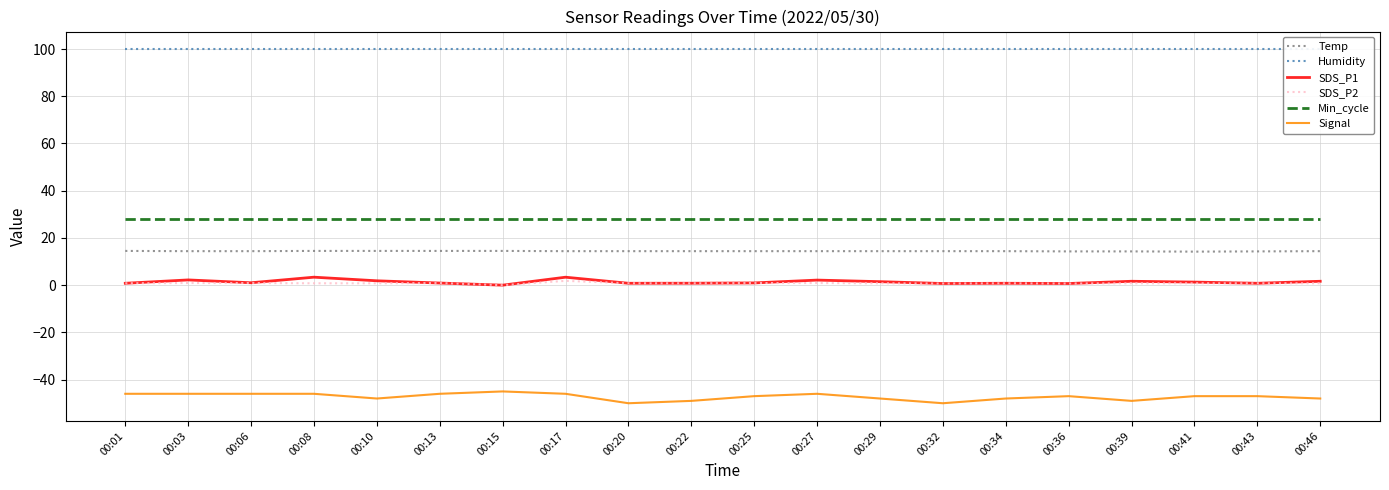

Reading left to right, extract all data points from this chart.

Temp: 14.5	14.4	14.4	14.5	14.5	14.5	14.5	14.4	14.4	14.4	14.4	14.4	14.4	14.4	14.4	14.3	14.3	14.2	14.3	14.4
Humidity: 99.9	99.9	99.9	99.9	99.9	99.9	99.9	99.9	99.9	99.9	99.9	99.9	99.9	99.9	99.9	99.9	99.9	99.9	99.9	99.9
SDS_P1: 0.8	2.2	1.0	3.4	1.9	0.9	0.0	3.4	0.8	0.8	0.9	2.1	1.5	0.7	0.8	0.7	1.6	1.3	0.8	1.6
SDS_P2: 0.8	0.9	0.9	0.8	0.8	0.9	0.0	1.8	0.8	0.8	0.9	0.9	0.8	0.7	0.8	0.7	0.8	0.8	0.8	0.8
Min_cycle: 28.0	28.0	28.0	28.0	28.0	28.0	28.0	28.0	28.0	28.0	28.0	28.0	28.0	28.0	28.0	28.0	28.0	28.0	28.0	28.0
Signal: -46.0	-46.0	-46.0	-46.0	-48.0	-46.0	-45.0	-46.0	-50.0	-49.0	-47.0	-46.0	-48.0	-50.0	-48.0	-47.0	-49.0	-47.0	-47.0	-48.0